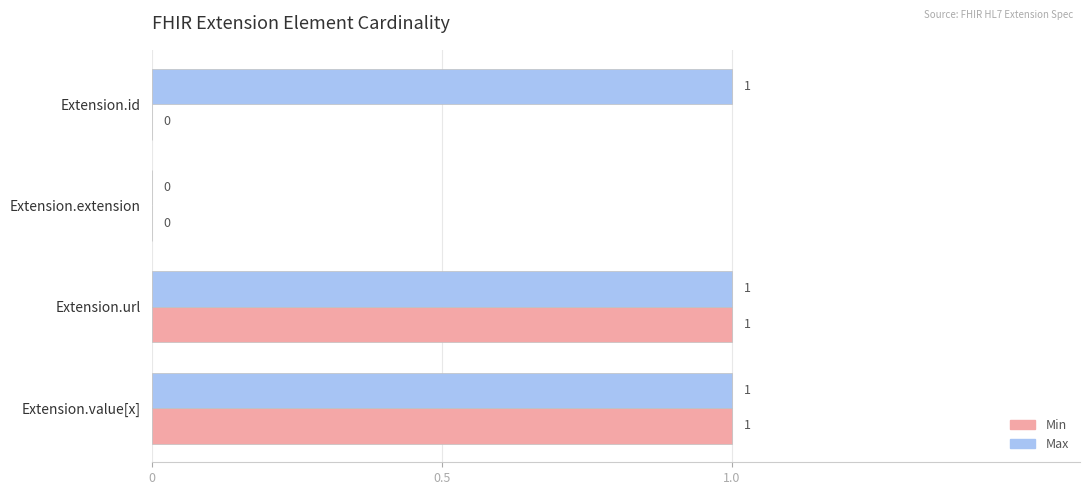

Is the value of Min at Extension.value[x] greater than the value of Max at Extension.extension?

Yes